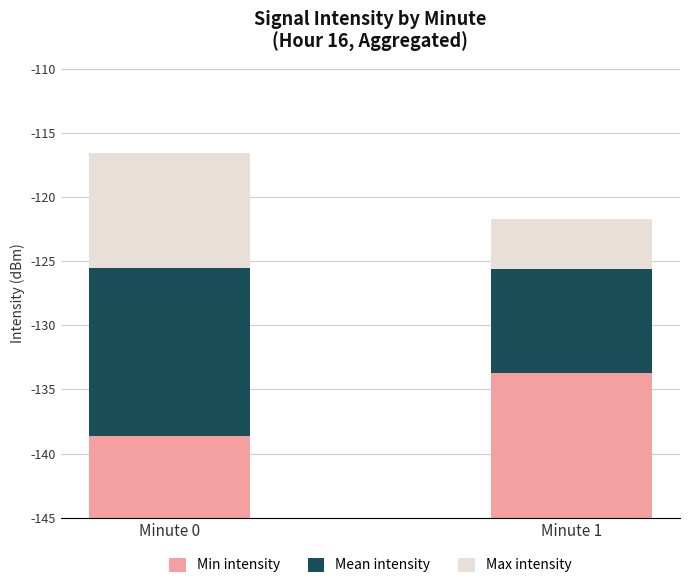

Which series has the widest spread of values?

Max intensity